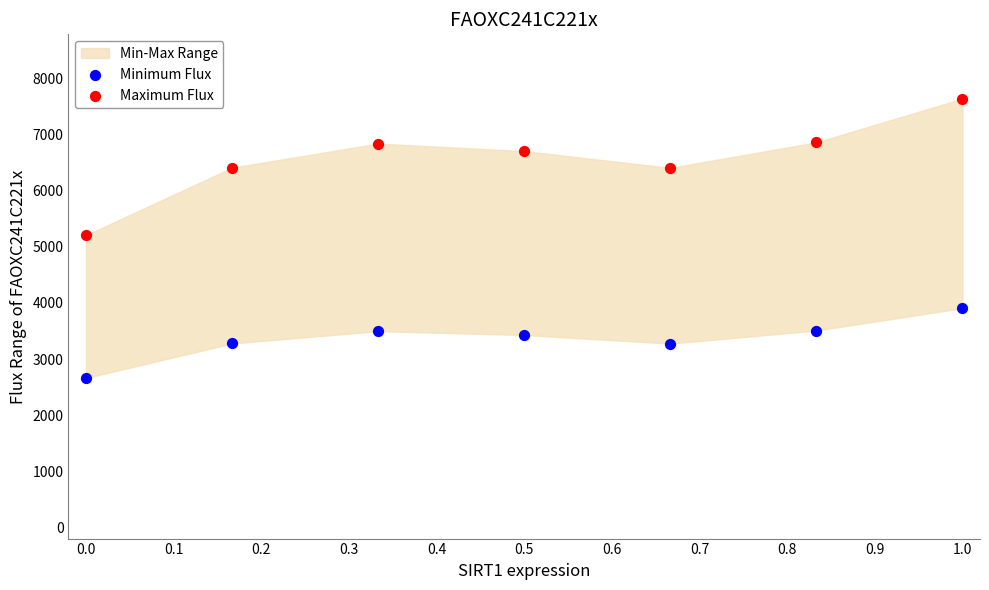

Which series has the widest spread of Y values?

Maximum Flux